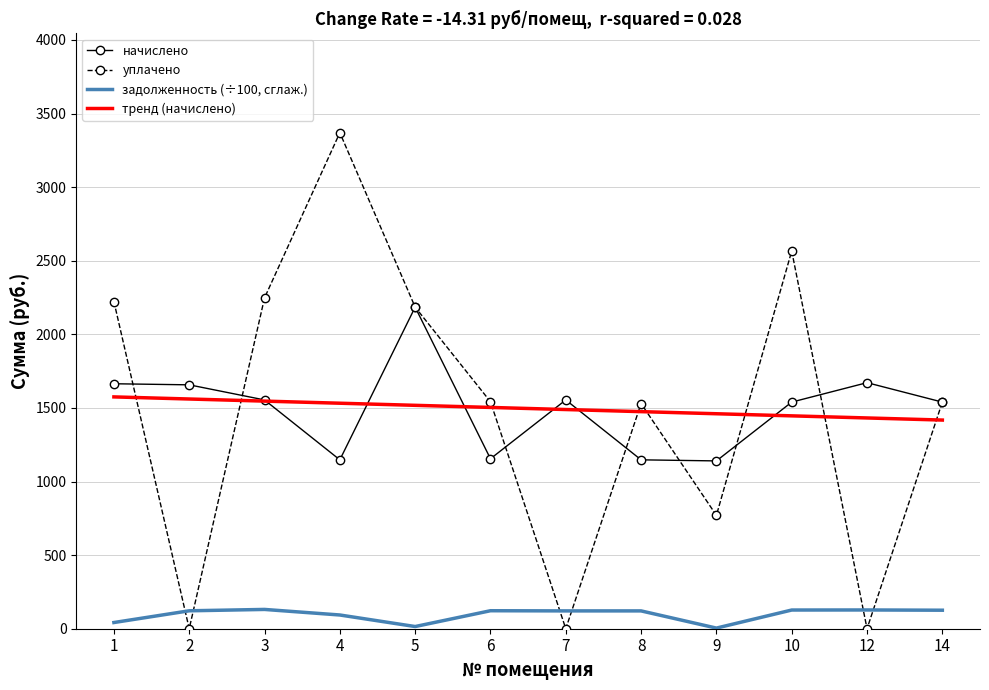

True or false: задолженность (÷100, сглаж.) and начислено intersect in this chart.

False